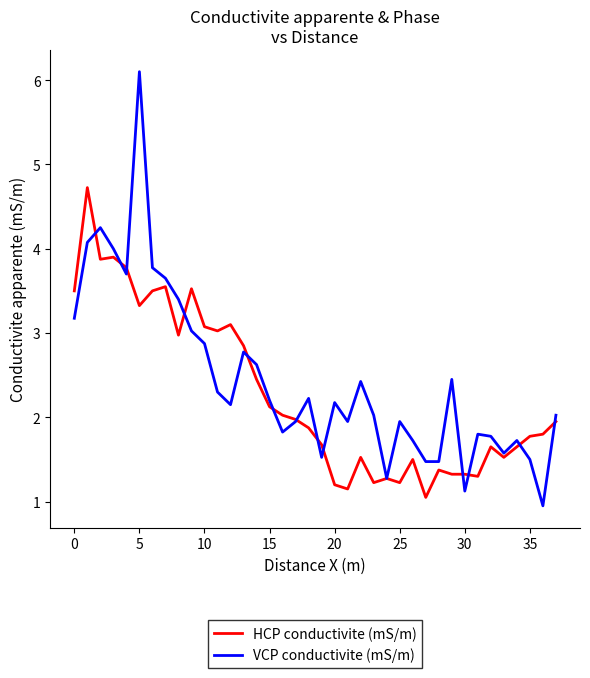

What is the minimum value for HCP conductivite (mS/m)?

1.1